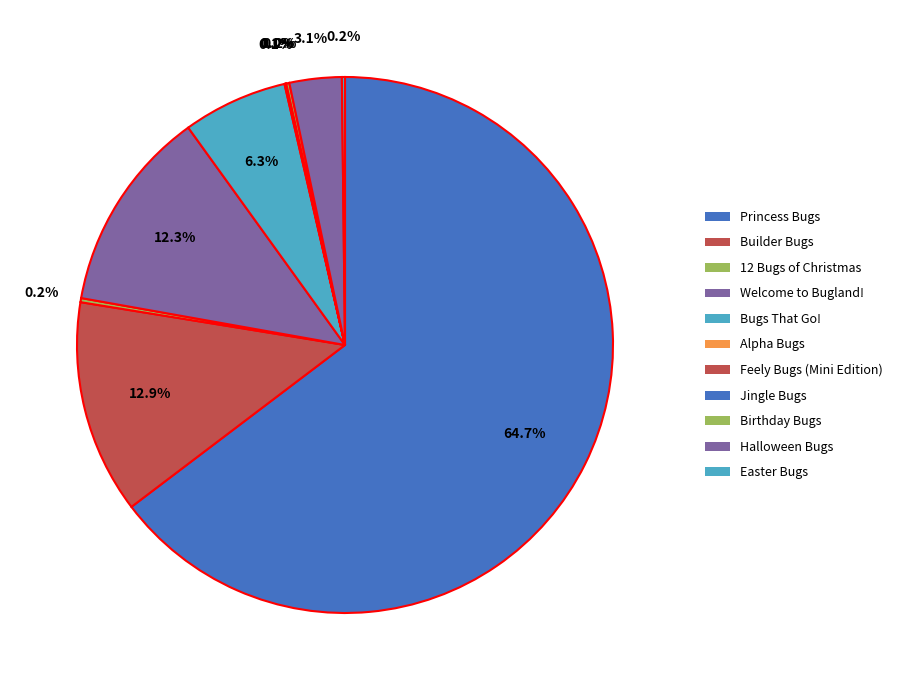

What is the largest slice in the pie chart?

Princess Bugs